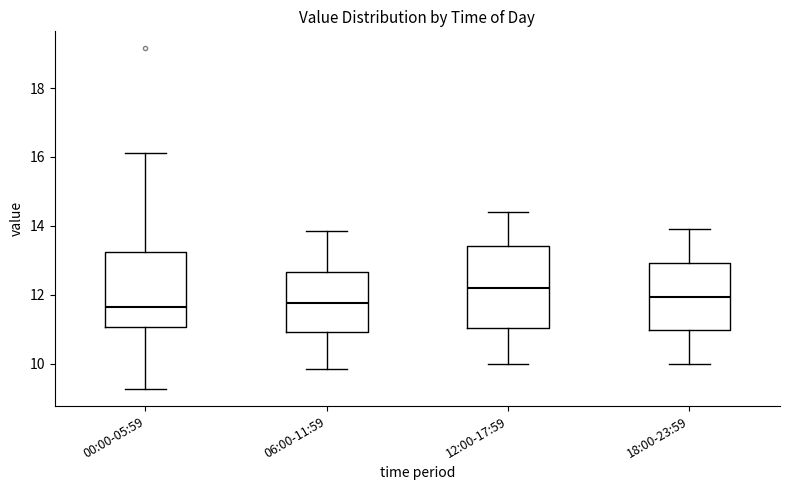

Reading left to right, read every box against the y-axis: the position of its median line, the range the box covers, and the ends of its whiskers. The values are not printed on the chart, so give them approximately, as read against the axis.

00:00-05:59: median 11.6, box 11.0 to 13.2, whiskers 9.2 to 16.2
06:00-11:59: median 11.8, box 11.0 to 12.6, whiskers 9.8 to 13.8
12:00-17:59: median 12.2, box 11.0 to 13.4, whiskers 10.0 to 14.4
18:00-23:59: median 12.0, box 11.0 to 13.0, whiskers 10.0 to 14.0